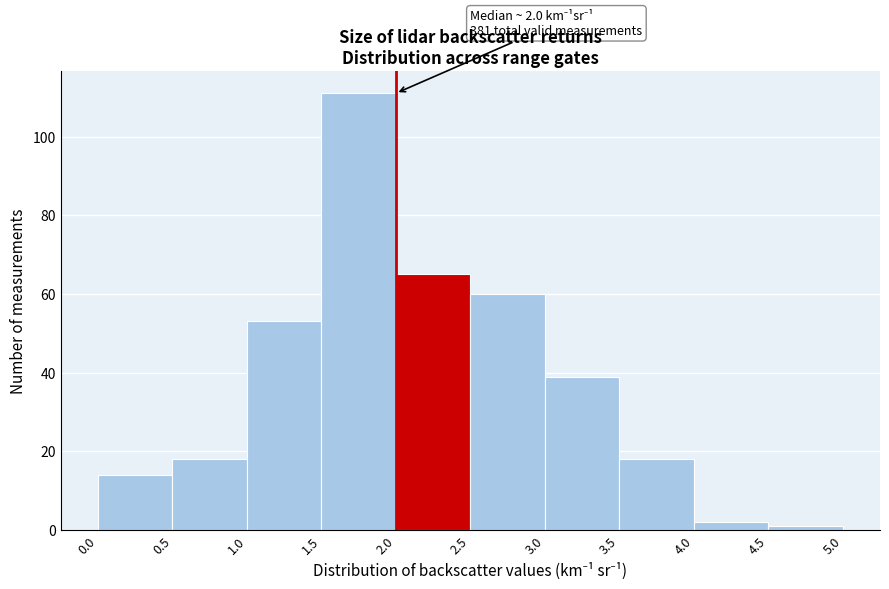

Over which range of the x-axis is the bar tallest?

1.5 to 2.0